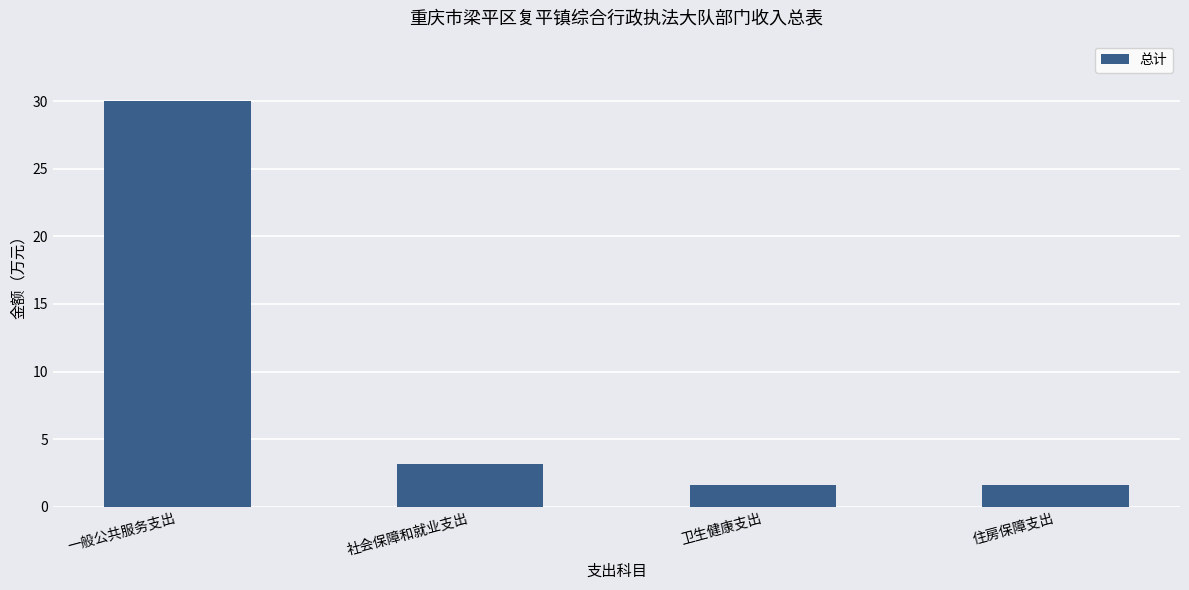

Which label corresponds to the largest value in the chart?

一般公共服务支出